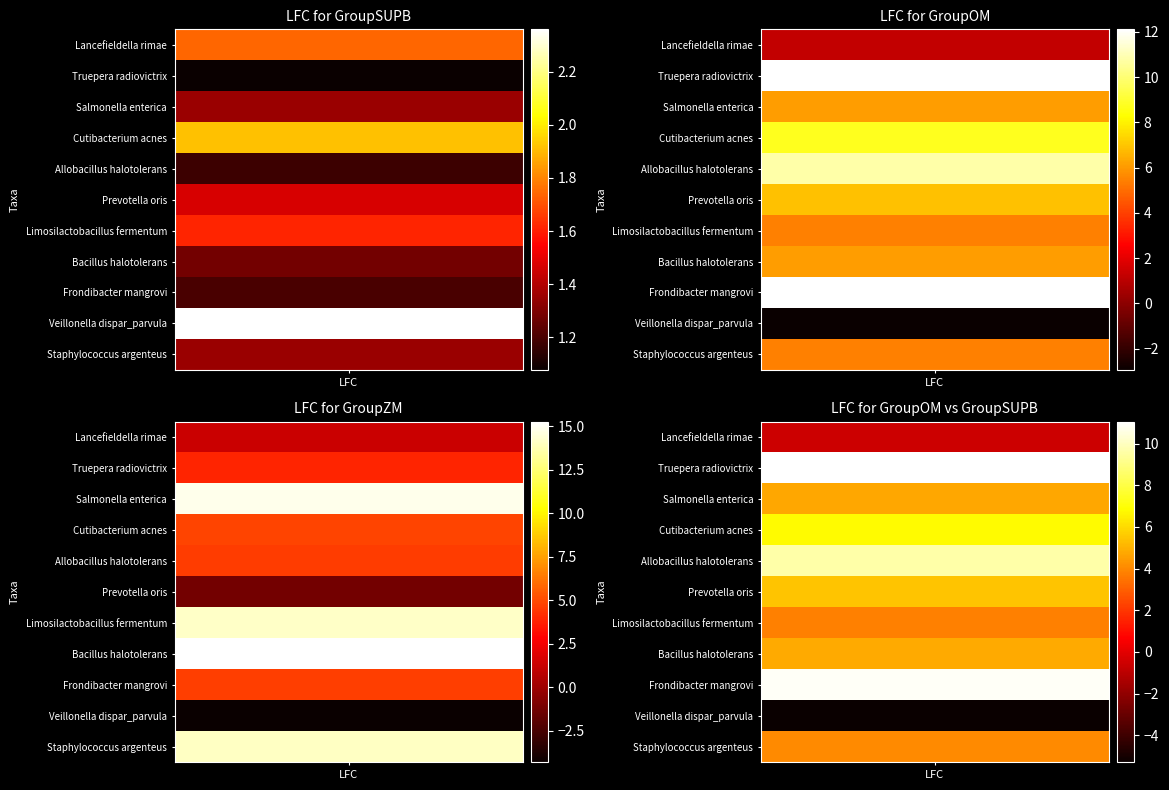

What is the sum of the lfc_GroupSUPB values at 0 and 8?

2.9